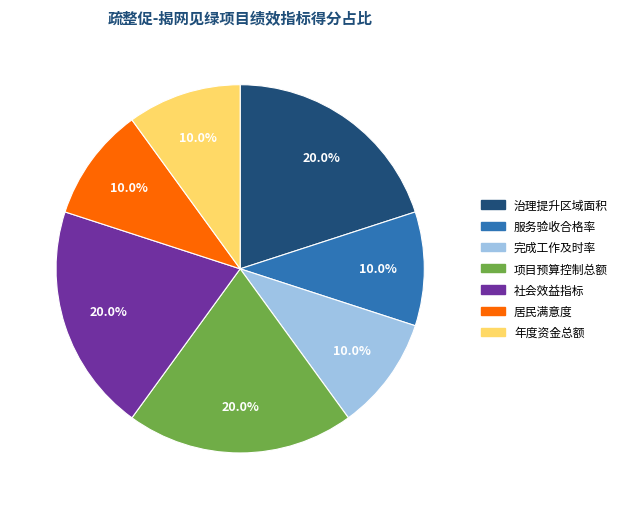

Between 完成工作及时率 and 项目预算控制总额, which is larger?

项目预算控制总额